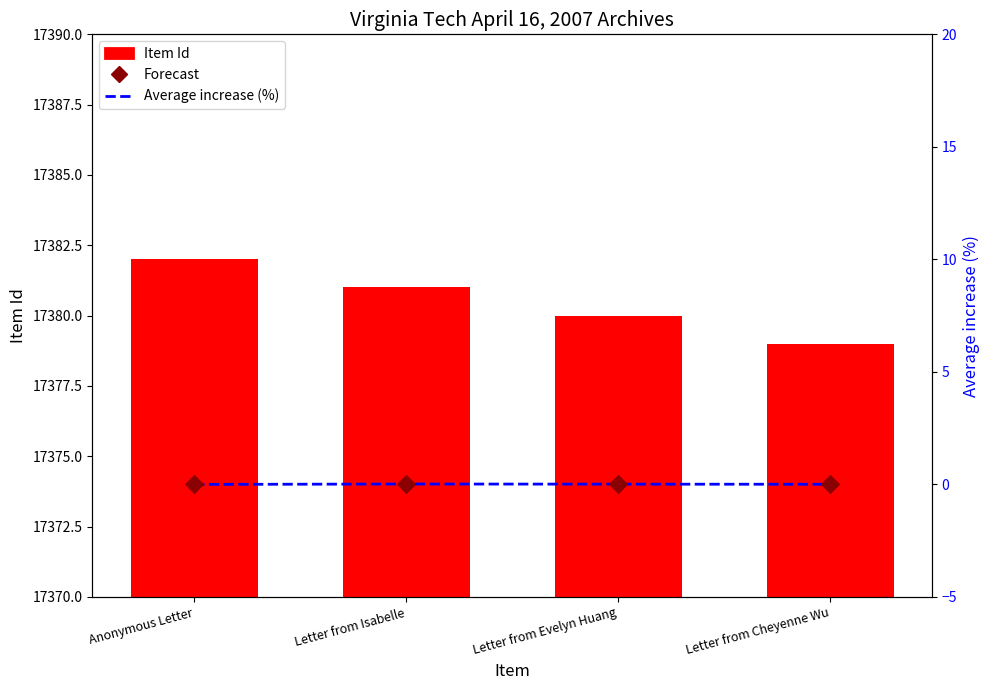

Which series contains the highest Y value?

Item Id